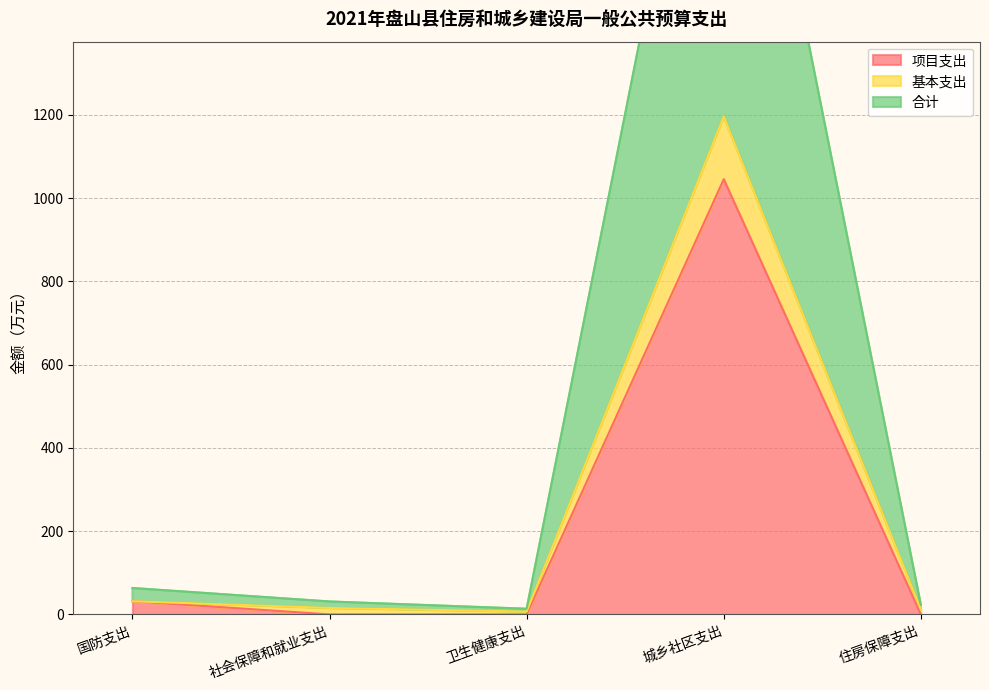

Is the value of 基本支出 at 卫生健康支出 greater than the value of 项目支出 at 社会保障和就业支出?

Yes